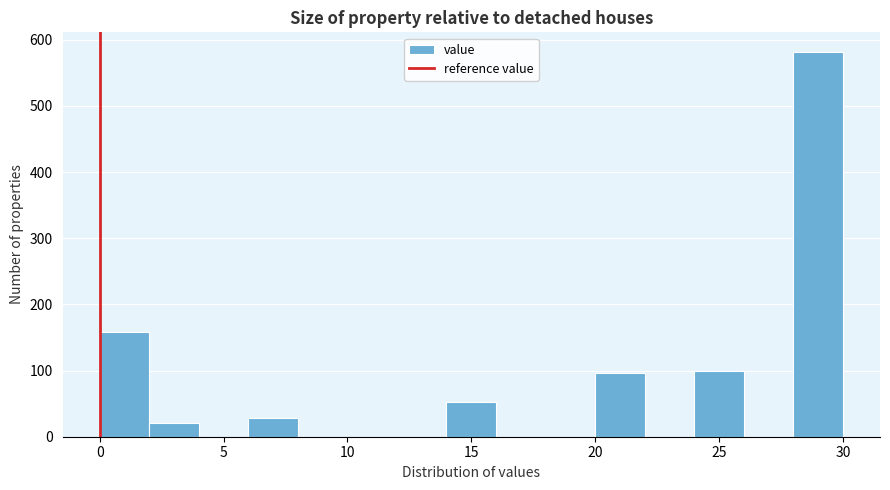

Reading left to right, list every bar in this chart as the range it spans on the x-axis followed by its height. The values are not printed on the chart, so give them approximately, as read against the axis.

0 to 2: 160
2 to 4: 20
4 to 6: 0
6 to 8: 30
8 to 10: 0
10 to 12: 0
12 to 14: 0
14 to 16: 50
16 to 18: 0
18 to 20: 0
20 to 22: 100
22 to 24: 0
24 to 26: 100
26 to 28: 0
28 to 30: 580